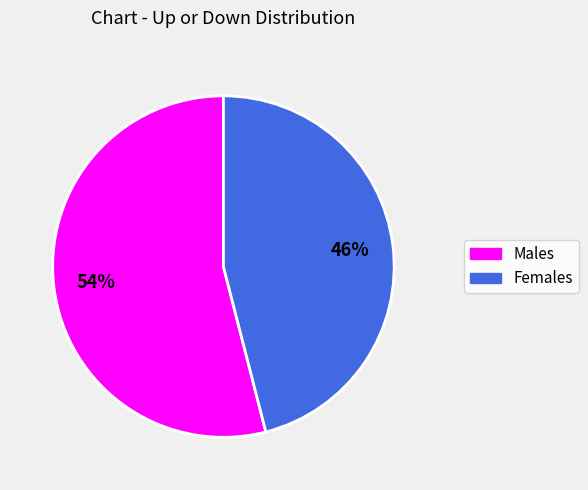

Is there any slice that represents more than half of the pie?

Yes